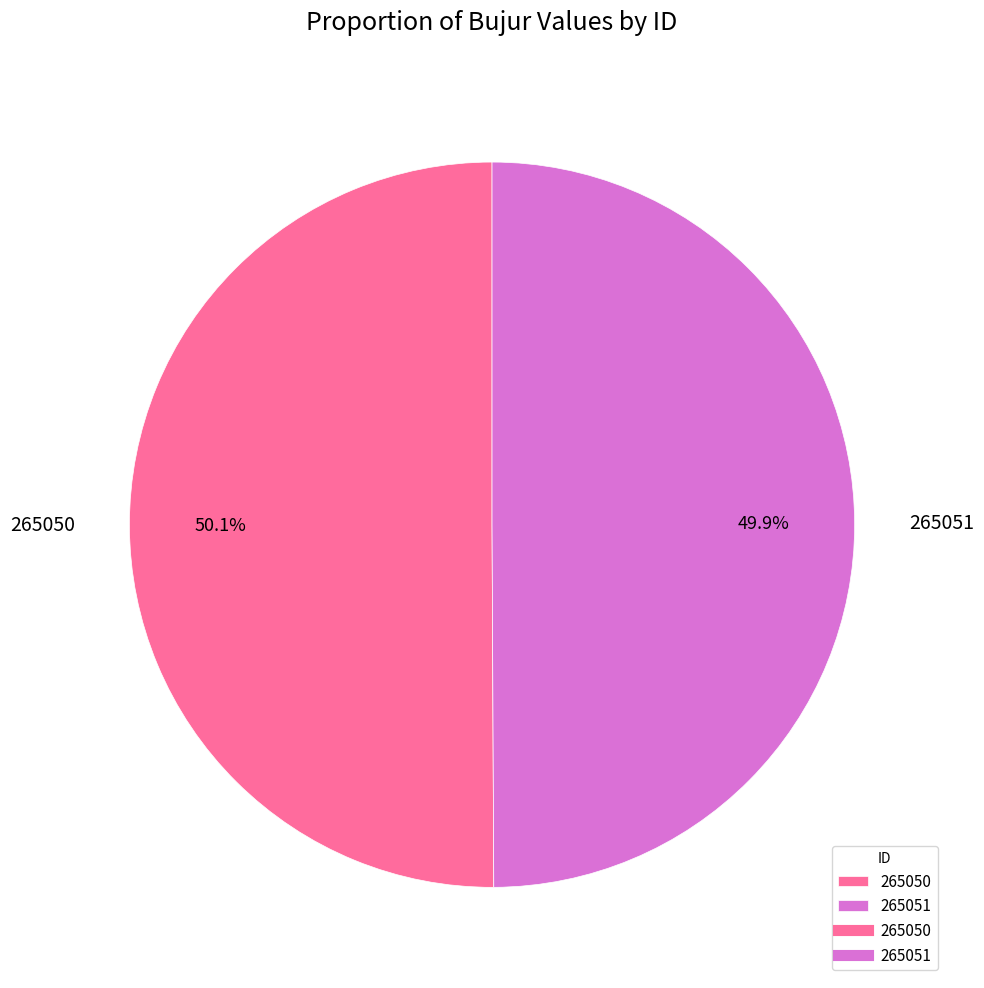

What is the ratio of the value at 265050 to the value at 265051?

1.0